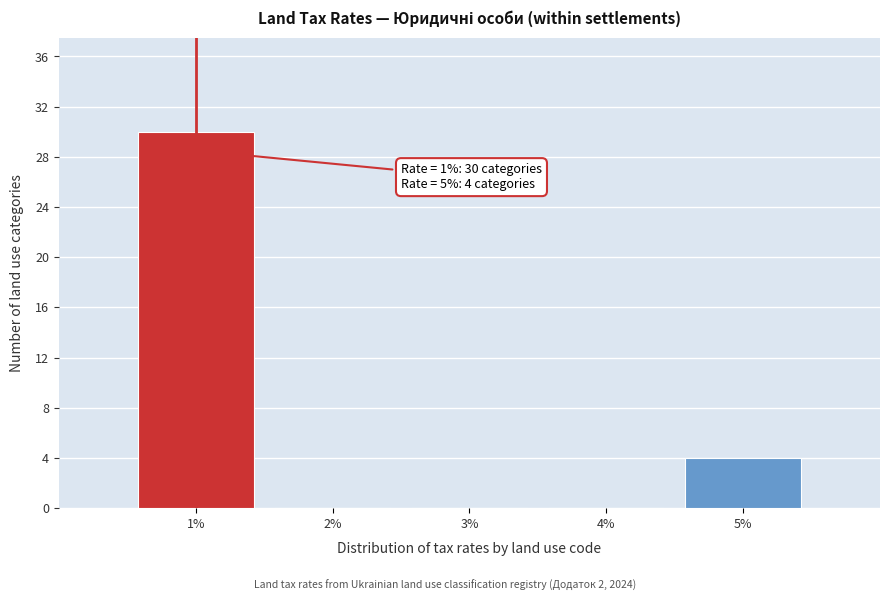

Reading right to left, list all the values displayed in this chart.

5%=4	4%=0	3%=0	2%=0	1%=30